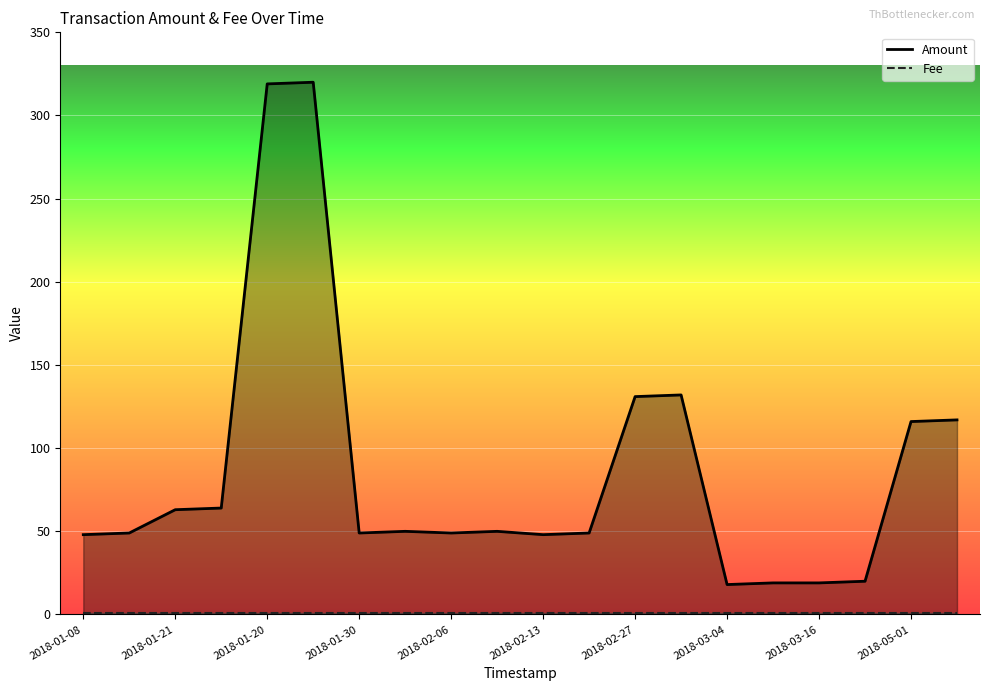

Where is the first local maximum?

2018-01-20 20:14